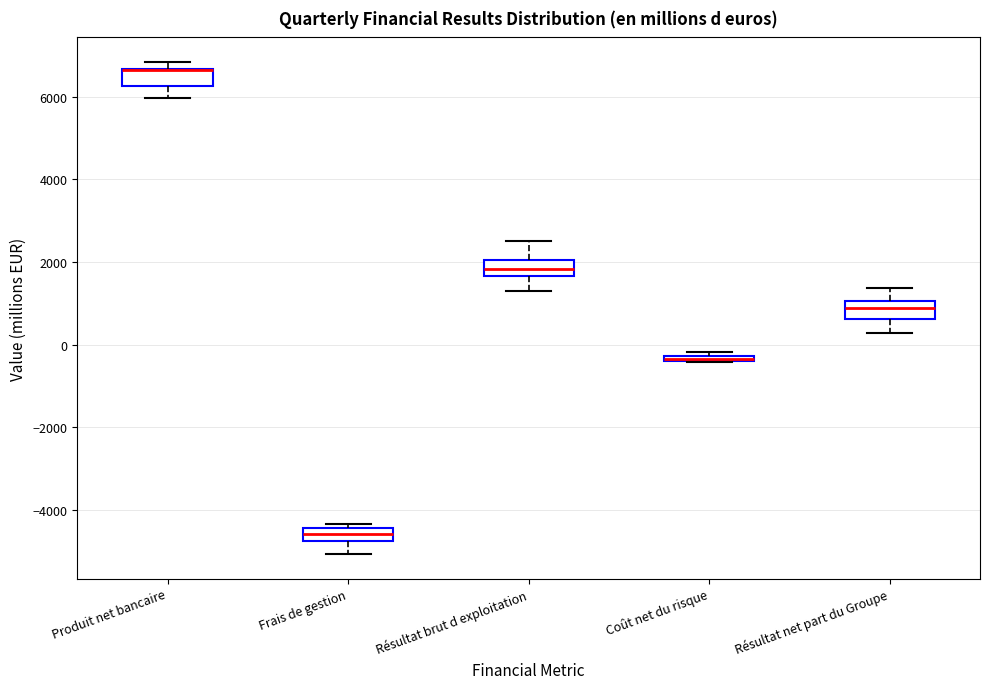

Where is the upper edge of the box for Frais de gestion on the y-axis? The values are not printed on the chart, so give them approximately, as read against the axis.

-4400